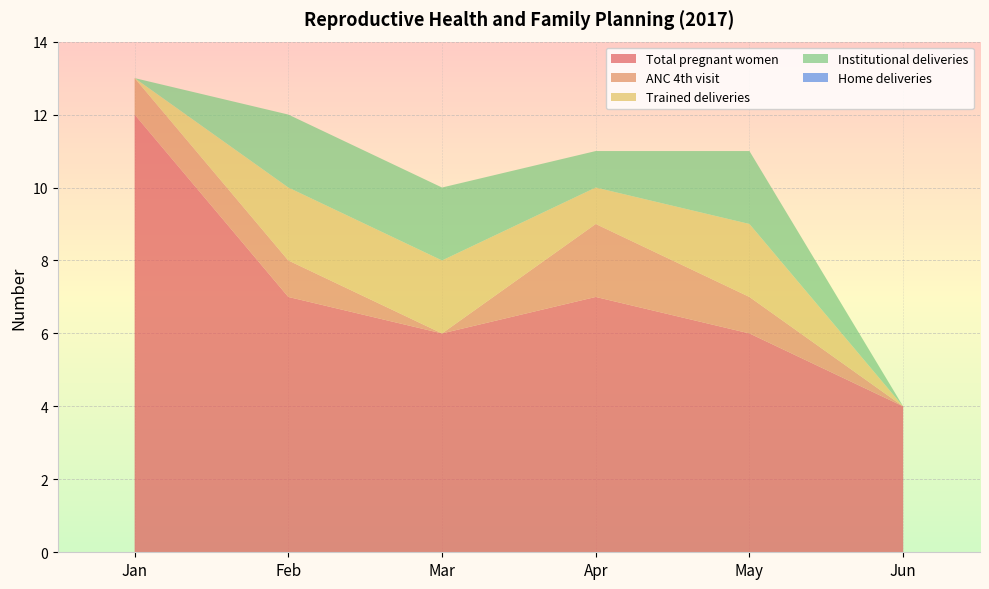

Reading left to right, extract all data points from this chart.

Total pregnant women: 12	7	6	7	6	4
ANC 4th visit: 1	1	0	2	1	0
Trained deliveries: 0	2	2	1	2	0
Institutional deliveries: 0	2	2	1	2	0
Home deliveries: 0	0	0	0	0	0